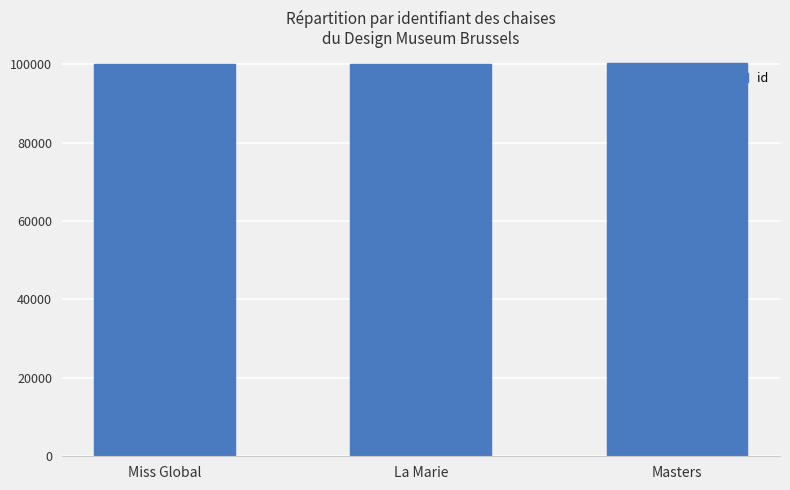

Is it true that the value at La Marie is 100187?

True